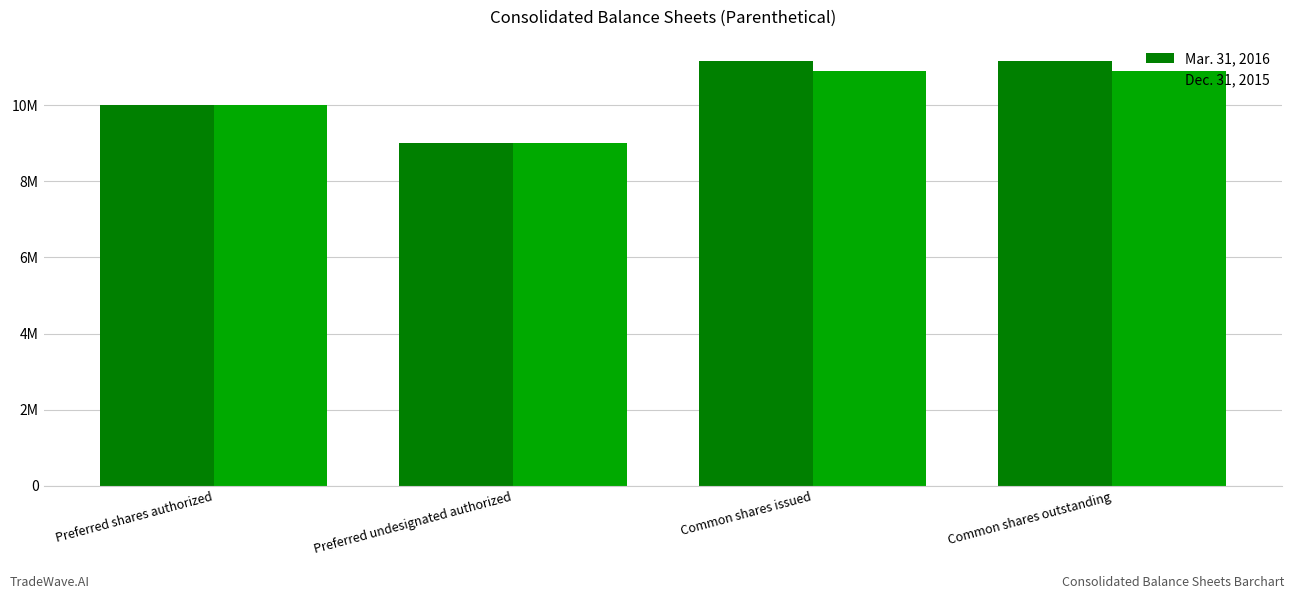

Does the chart contain any negative values?

No